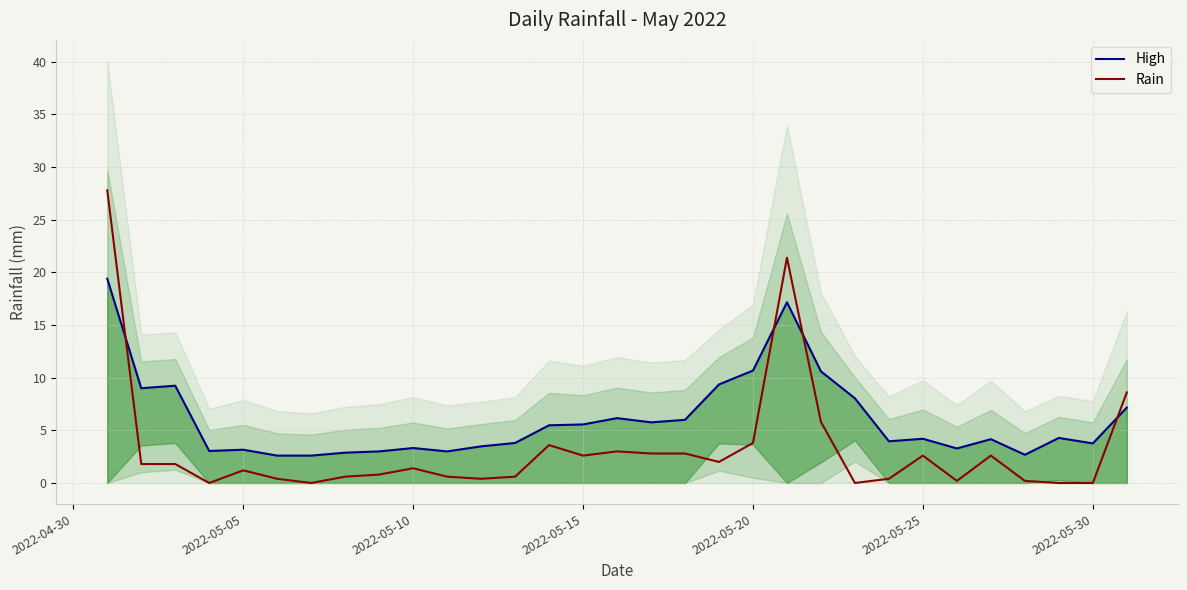

Is this an area chart (filled region under the line)?

No